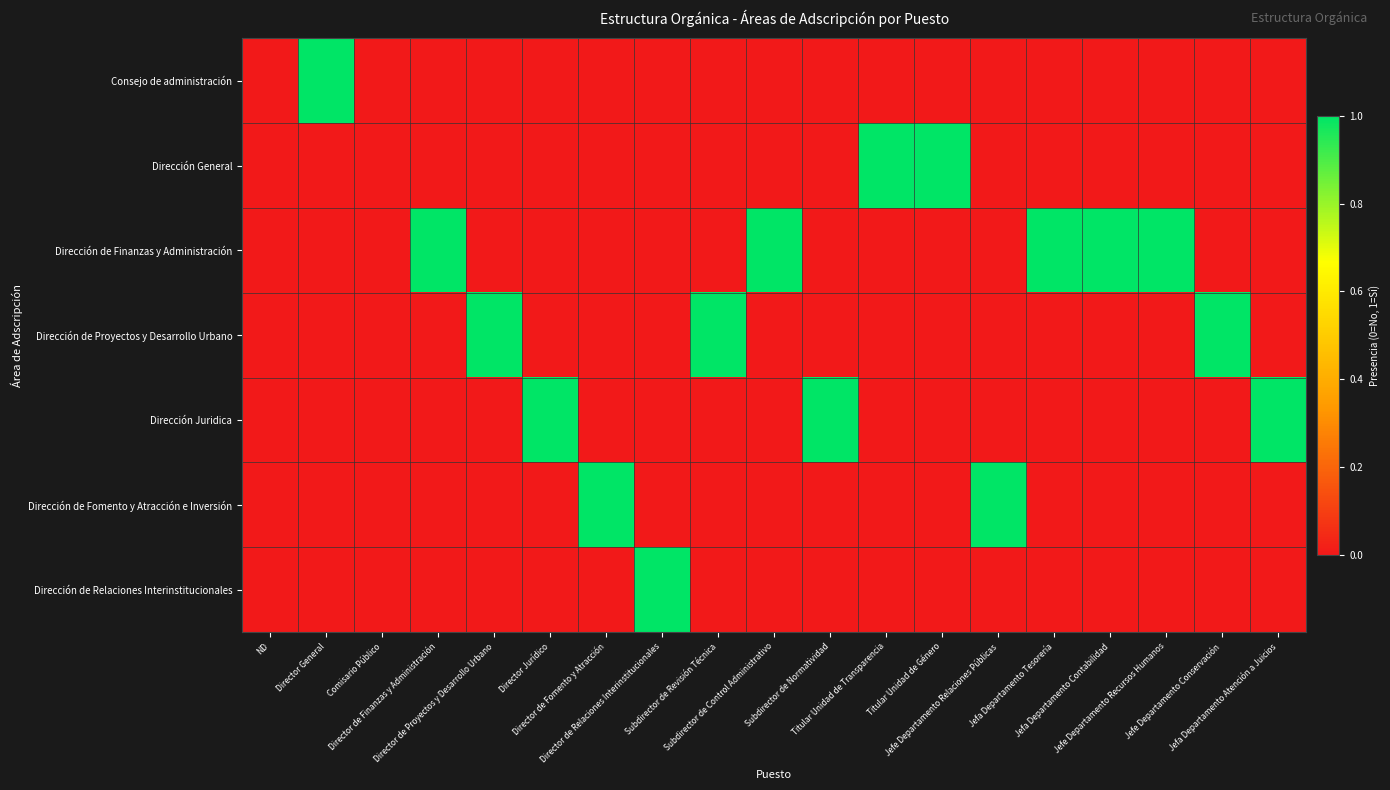

Rank the series at Subdirector de Control Administrativo from lowest to highest value.

Consejo de administración, Dirección General, Dirección de Proyectos y Desarrollo Urbano, Dirección Juridica, Dirección de Fomento y Atracción e Inversión, Dirección de Relaciones Interinstitucionales, Dirección de Finanzas y Administración